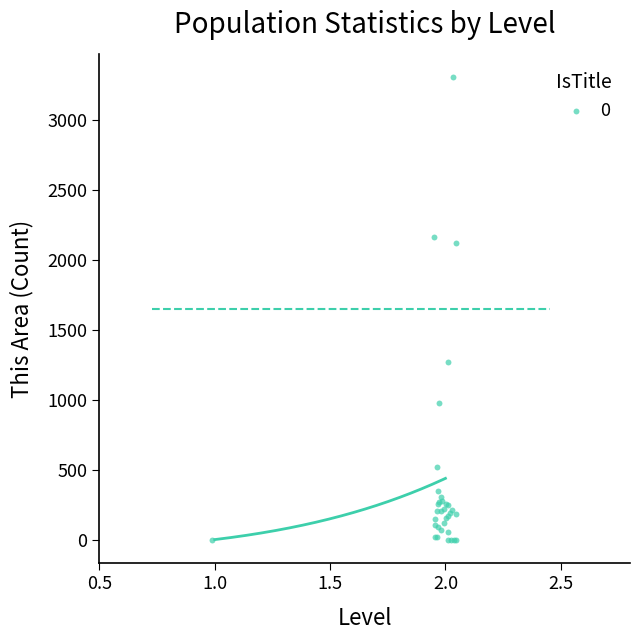

What Y value in the scatter plot is closest to 1655?

1276